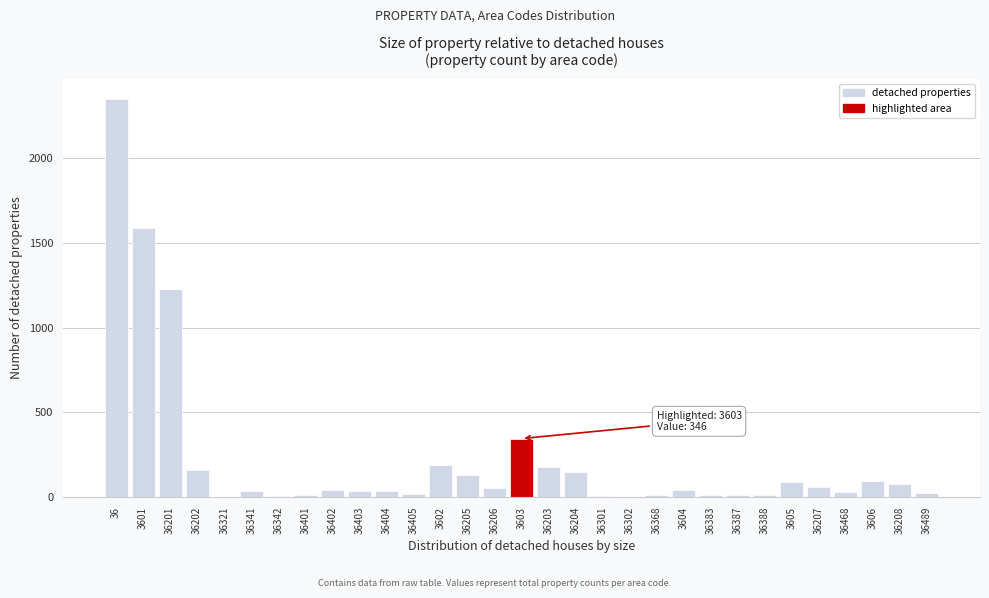

Is it true that the value at 36 is 3297?

False